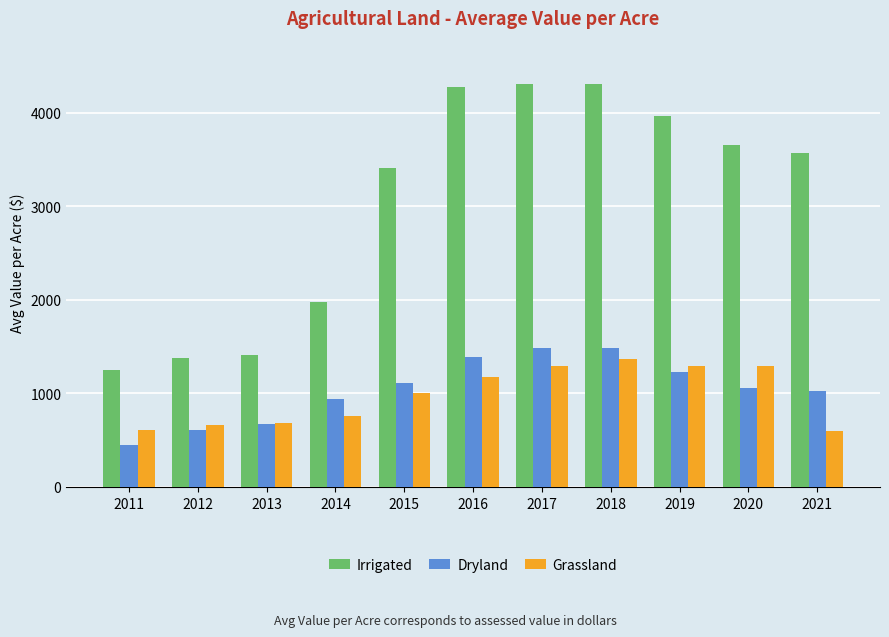

Which category has the lowest value in the Dryland series?

2011